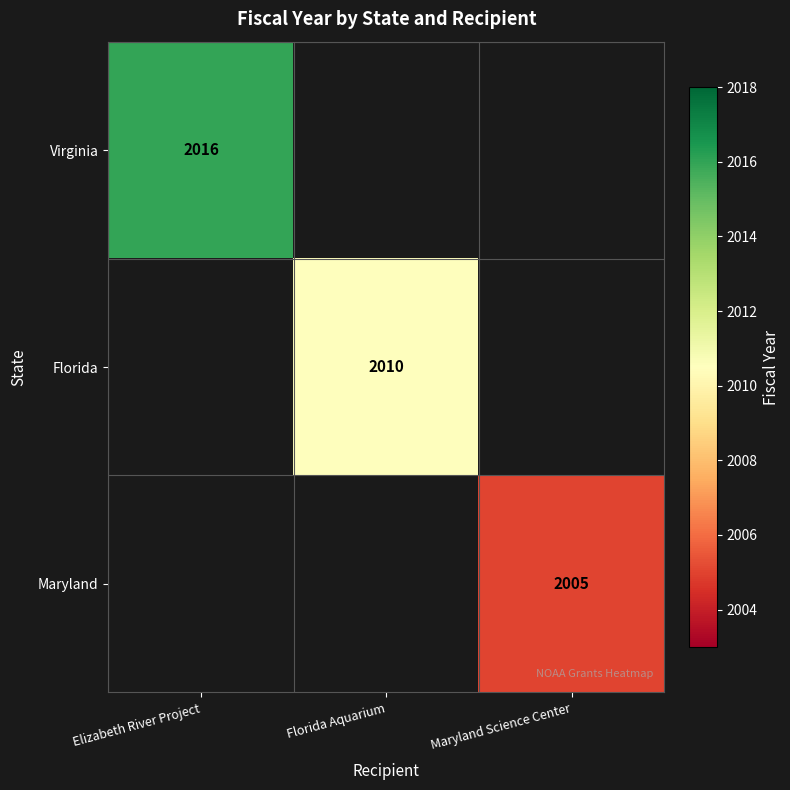

The value of Maryland at Maryland Science Center is 774. True or false?

False